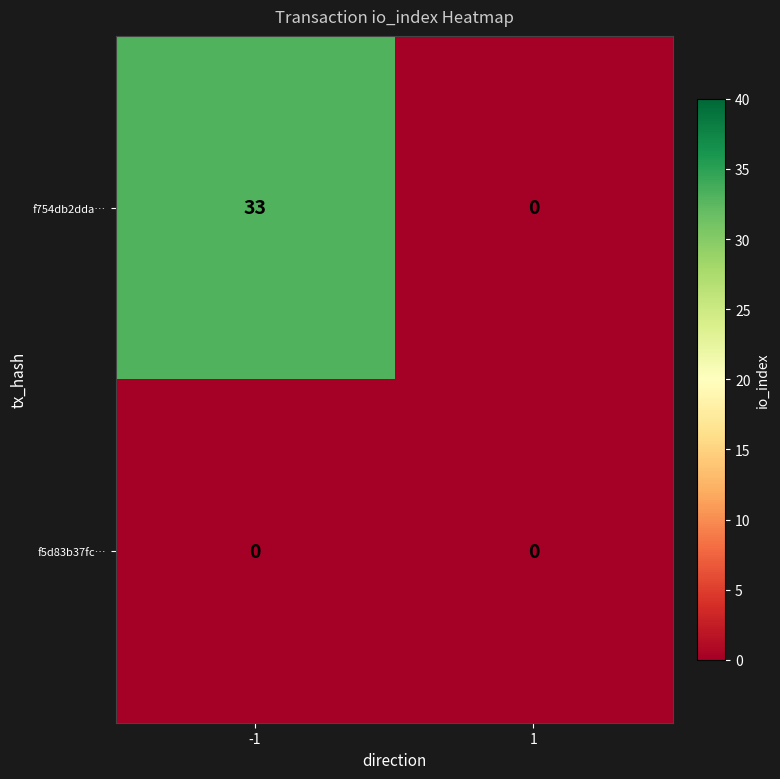

List the series in order of their peak value, lowest first.

f5d83b37fc…, f754db2dda…